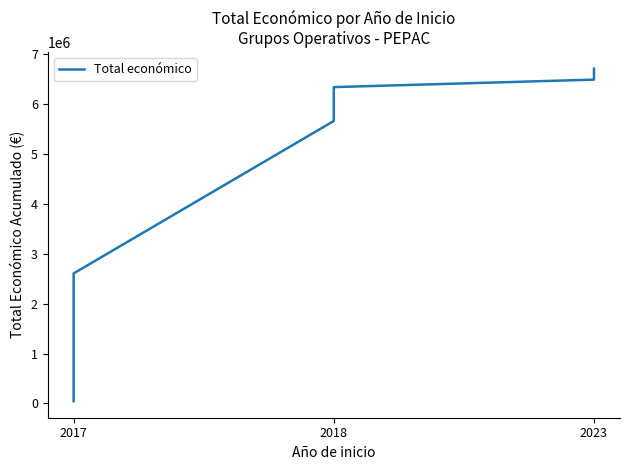

Is it true that the value at 2017 is 23037?

False